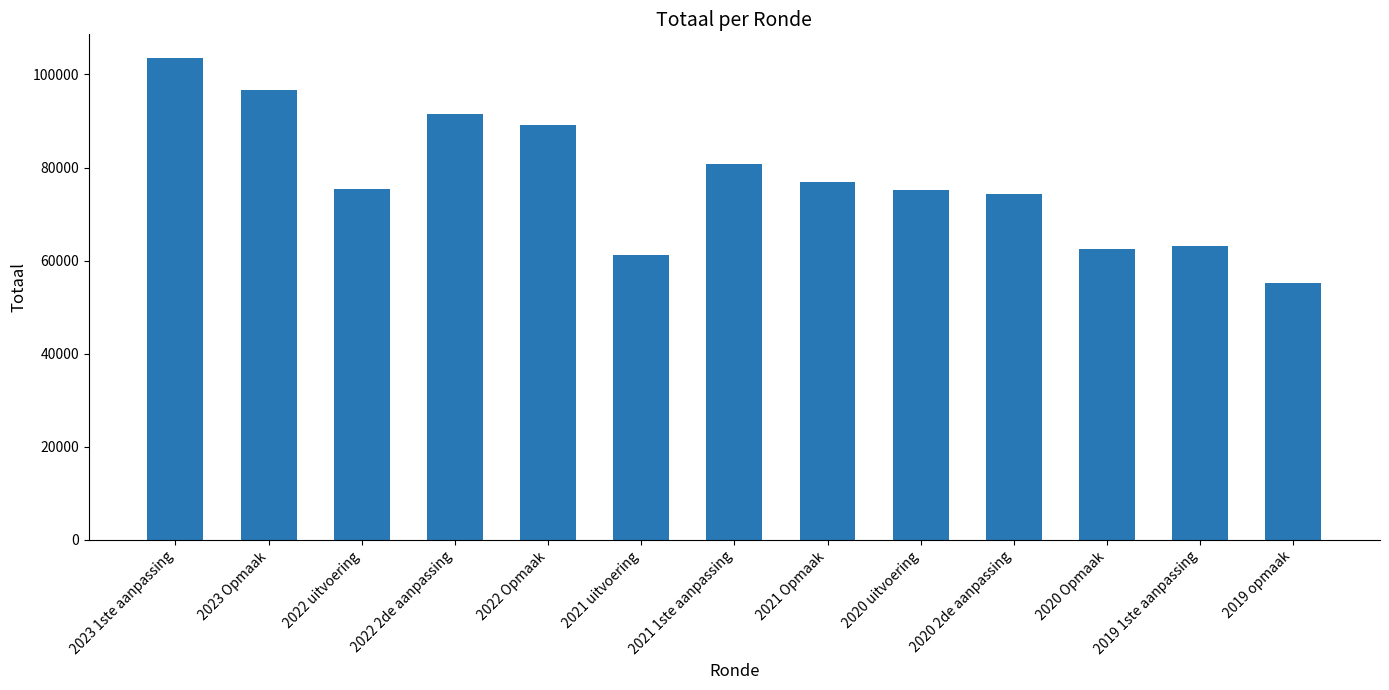

Which label corresponds to the largest value in the chart?

2023 1ste aanpassing